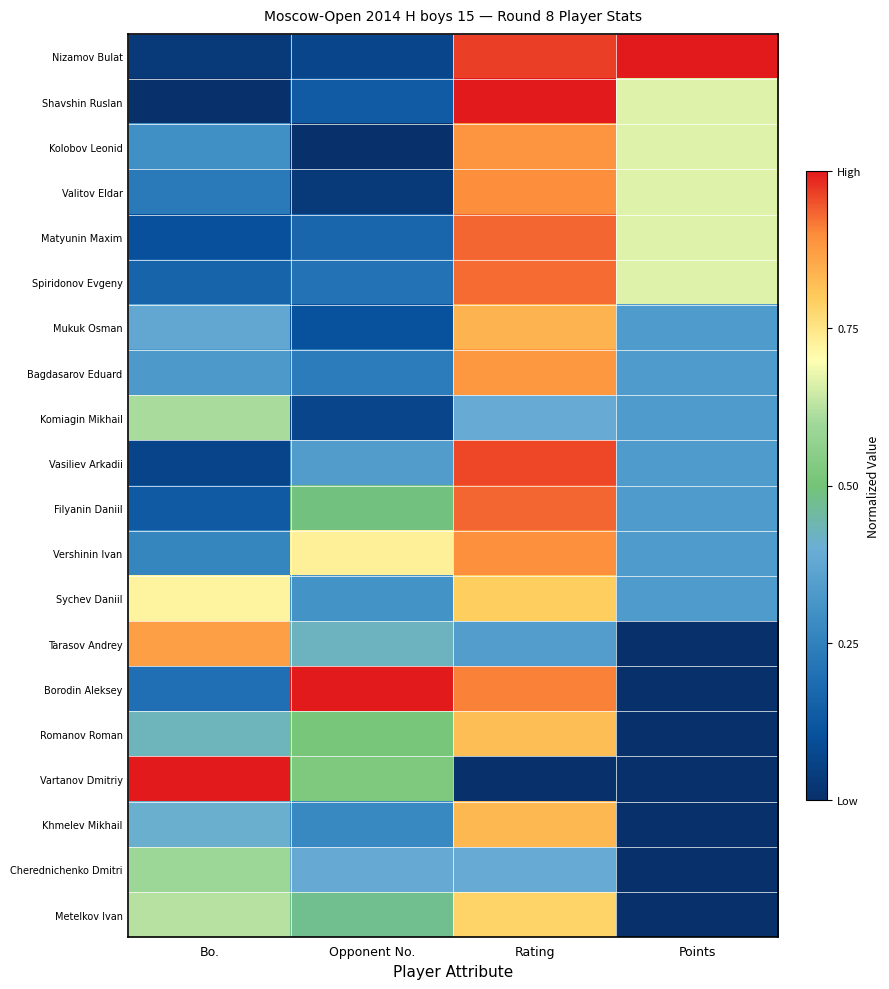

Reading left to right, extract all data points from this chart.

Nizamov Bulat: Bo.=0.0	Opponent No.=0.1	Rating=1.0	Points=1.0
Shavshin Ruslan: Bo.=0.0	Opponent No.=0.1	Rating=1.0	Points=0.7
Kolobov Leonid: Bo.=0.3	Opponent No.=0.0	Rating=0.9	Points=0.7
Valitov Eldar: Bo.=0.2	Opponent No.=0.0	Rating=0.9	Points=0.7
Matyunin Maxim: Bo.=0.1	Opponent No.=0.2	Rating=0.9	Points=0.7
Spiridonov Evgeny: Bo.=0.2	Opponent No.=0.2	Rating=0.9	Points=0.7
Mukuk Osman: Bo.=0.4	Opponent No.=0.1	Rating=0.8	Points=0.3
Bagdasarov Eduard: Bo.=0.3	Opponent No.=0.2	Rating=0.9	Points=0.3
Komiagin Mikhail: Bo.=0.6	Opponent No.=0.1	Rating=0.4	Points=0.3
Vasiliev Arkadii: Bo.=0.1	Opponent No.=0.3	Rating=1.0	Points=0.3
Filyanin Daniil: Bo.=0.1	Opponent No.=0.5	Rating=0.9	Points=0.3
Vershinin Ivan: Bo.=0.3	Opponent No.=0.7	Rating=0.9	Points=0.3
Sychev Daniil: Bo.=0.7	Opponent No.=0.3	Rating=0.8	Points=0.3
Tarasov Andrey: Bo.=0.9	Opponent No.=0.4	Rating=0.3	Points=0.0
Borodin Aleksey: Bo.=0.2	Opponent No.=1.0	Rating=0.9	Points=0.0
Romanov Roman: Bo.=0.4	Opponent No.=0.5	Rating=0.8	Points=0.0
Vartanov Dmitriy: Bo.=1.0	Opponent No.=0.5	Rating=0.0	Points=0.0
Khmelev Mikhail: Bo.=0.4	Opponent No.=0.3	Rating=0.8	Points=0.0
Cherednichenko Dmitri: Bo.=0.6	Opponent No.=0.4	Rating=0.4	Points=0.0
Metelkov Ivan: Bo.=0.6	Opponent No.=0.5	Rating=0.8	Points=0.0